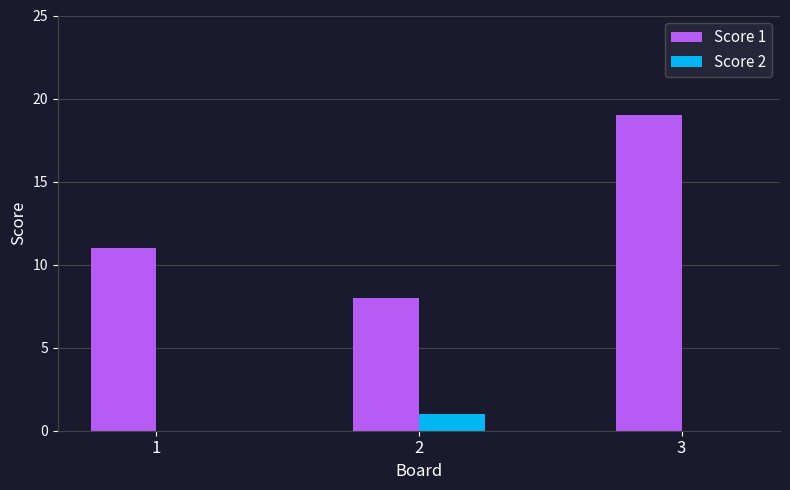

At which category is the sum across all series the highest?

3